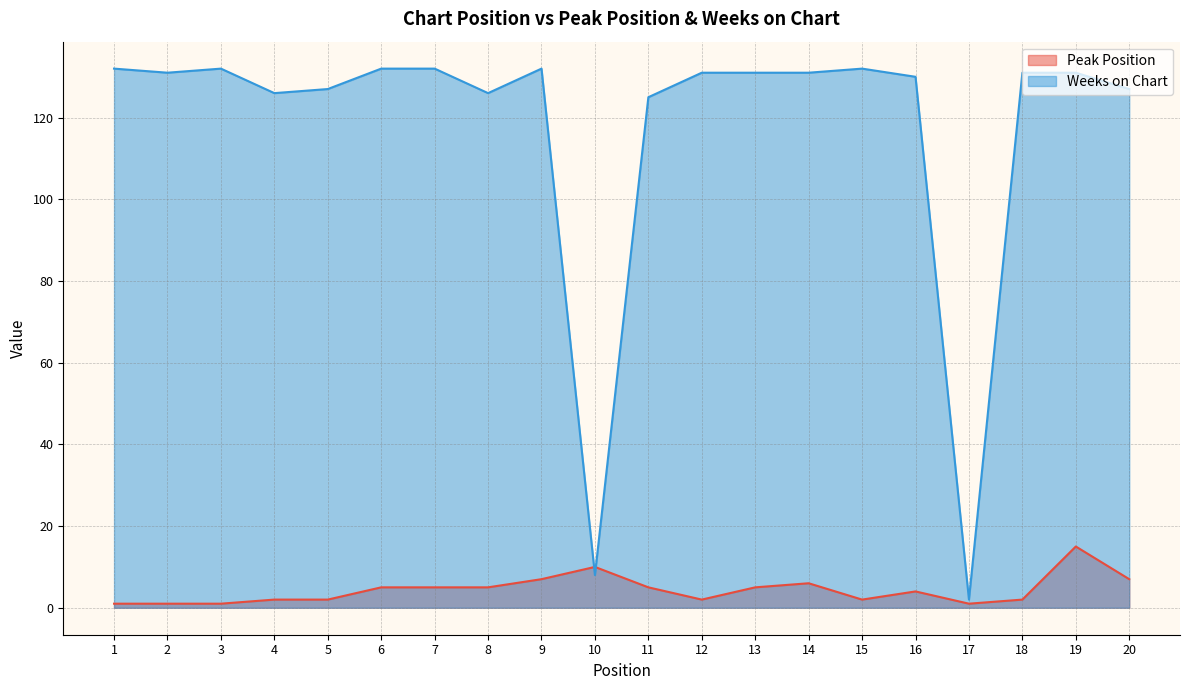

Count the number of data series in this chart.

2